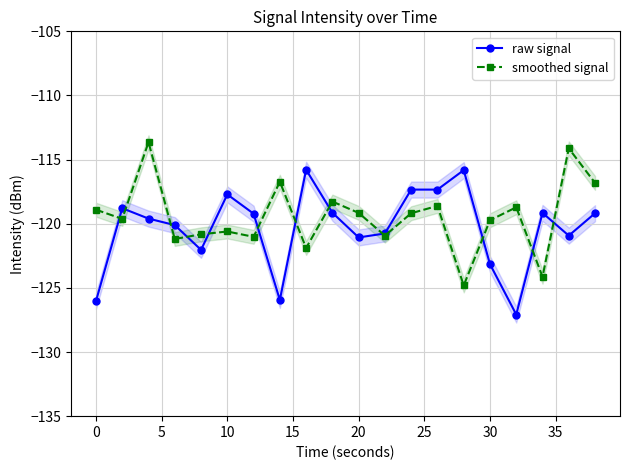

Read the smoothed signal value at 10.

-120.6